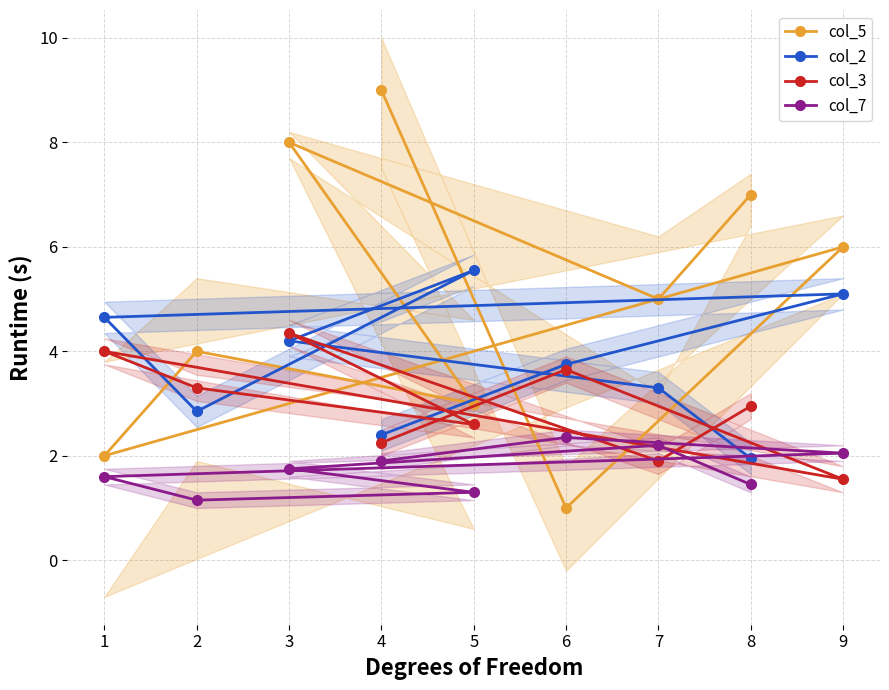

The col_7 series shows 0.5 at 2. True or false?

False